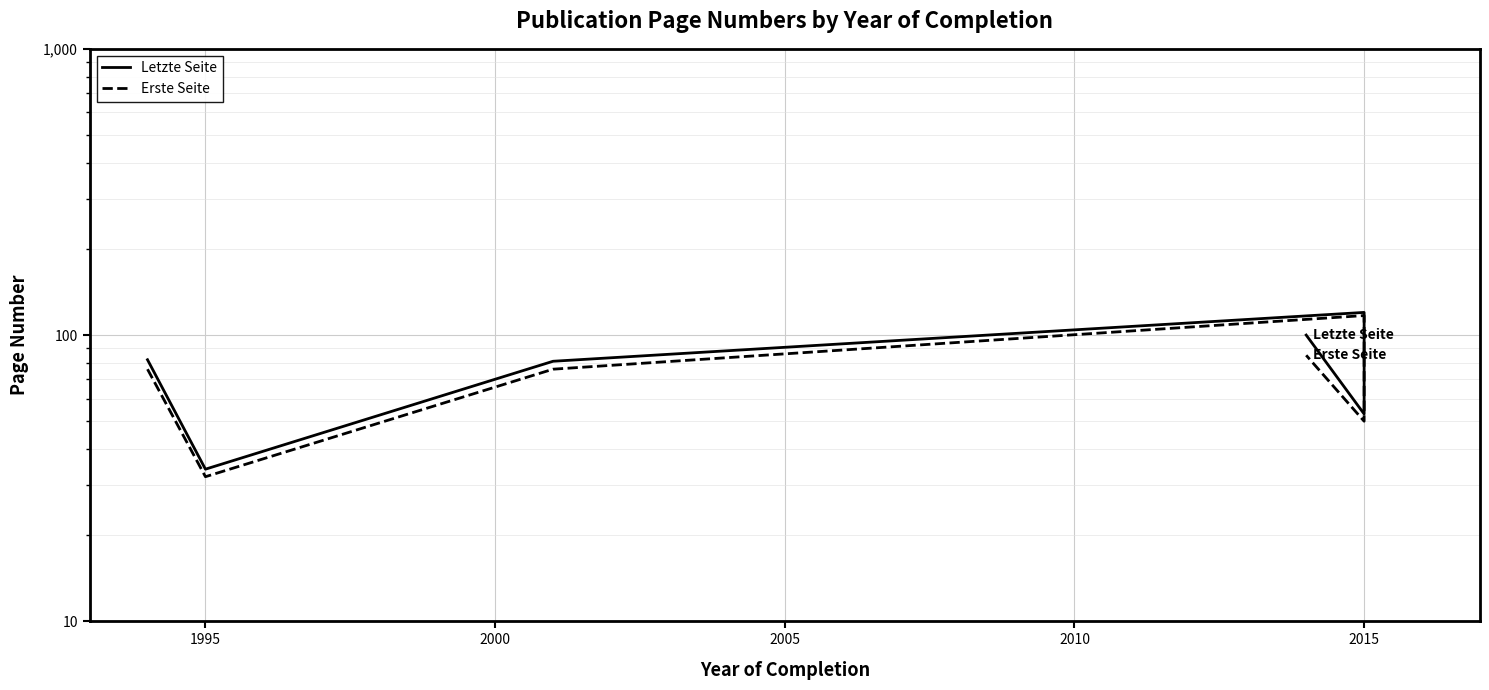

List the series in order of their peak value, highest first.

Letzte Seite, Erste Seite